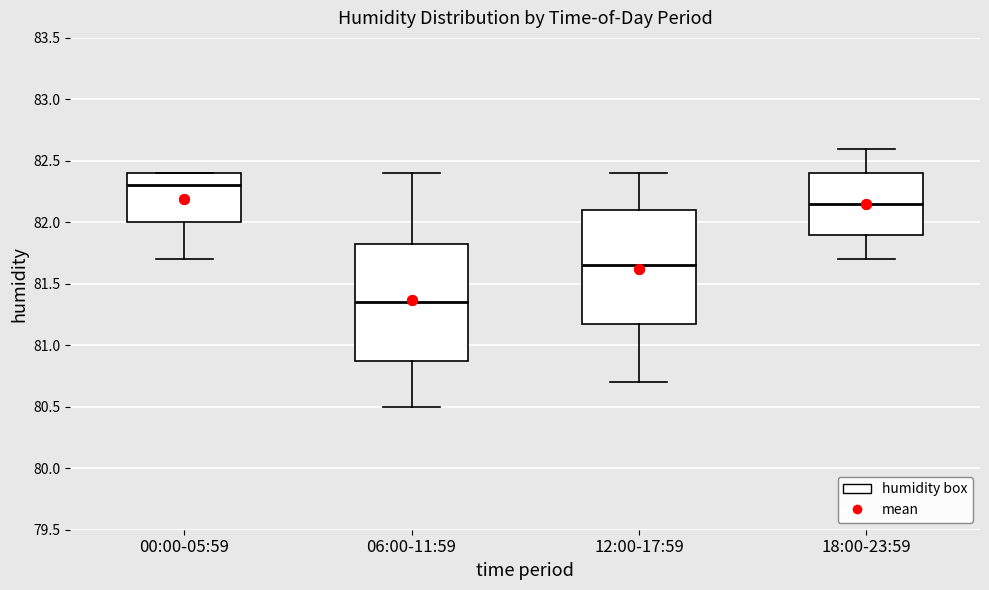

Reading left to right, transcribe this box plot: for each box, give where its median line is, the range the box spans, and where its two whiskers end, as read against the y-axis. The values are not printed on the chart, so give them approximately, as read against the axis.

00:00-05:59: median 82.30, box 82.00 to 82.40, whiskers 81.70 to 82.40
06:00-11:59: median 81.35, box 80.90 to 81.85, whiskers 80.50 to 82.40
12:00-17:59: median 81.65, box 81.20 to 82.10, whiskers 80.70 to 82.40
18:00-23:59: median 82.15, box 81.90 to 82.40, whiskers 81.70 to 82.60